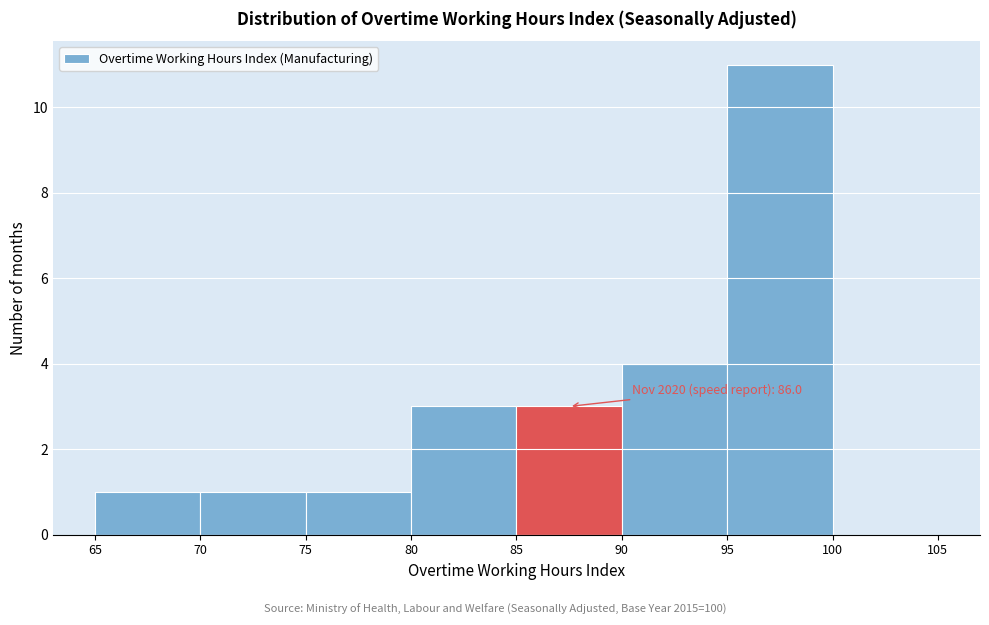

Over which range of the x-axis is the bar tallest?

95 to 100